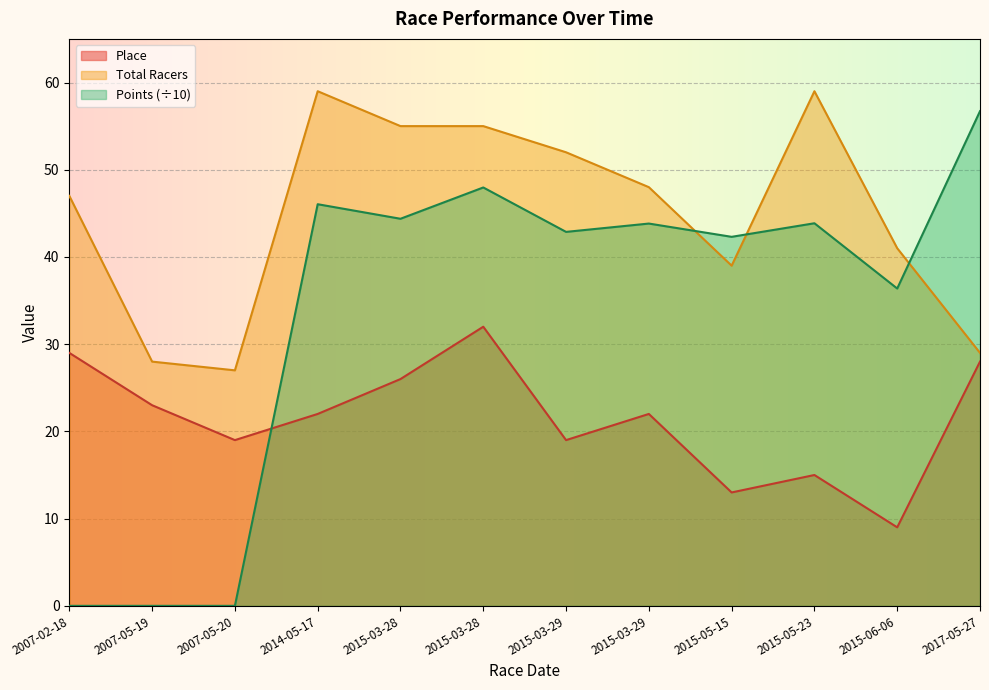

At how many categories does at least one series exceed 20?

12